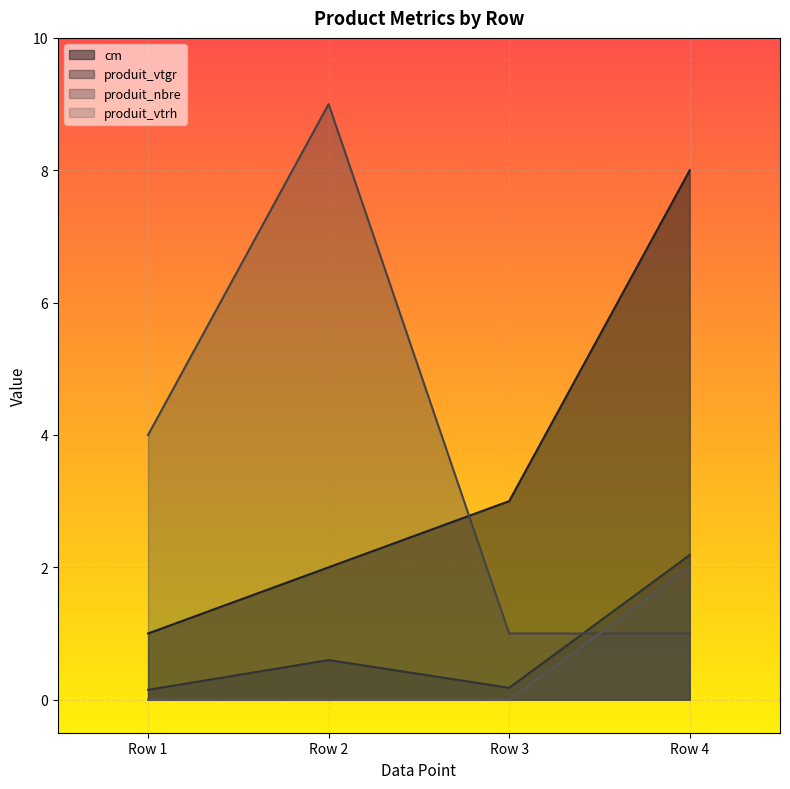

What are all the series names shown in the legend?

cm, produit_vtgr, produit_nbre, produit_vtrh